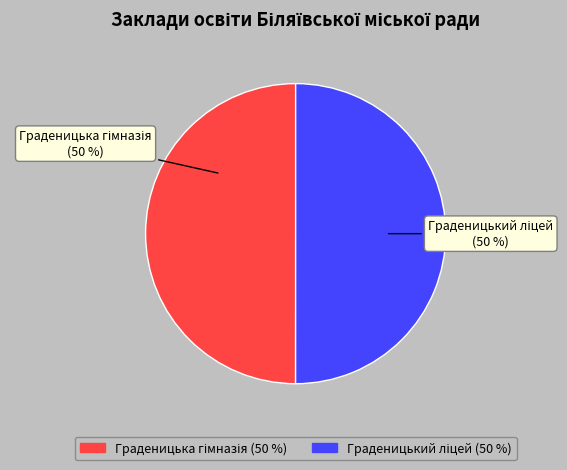

To the nearest percent, what is the average slice percentage?

50%